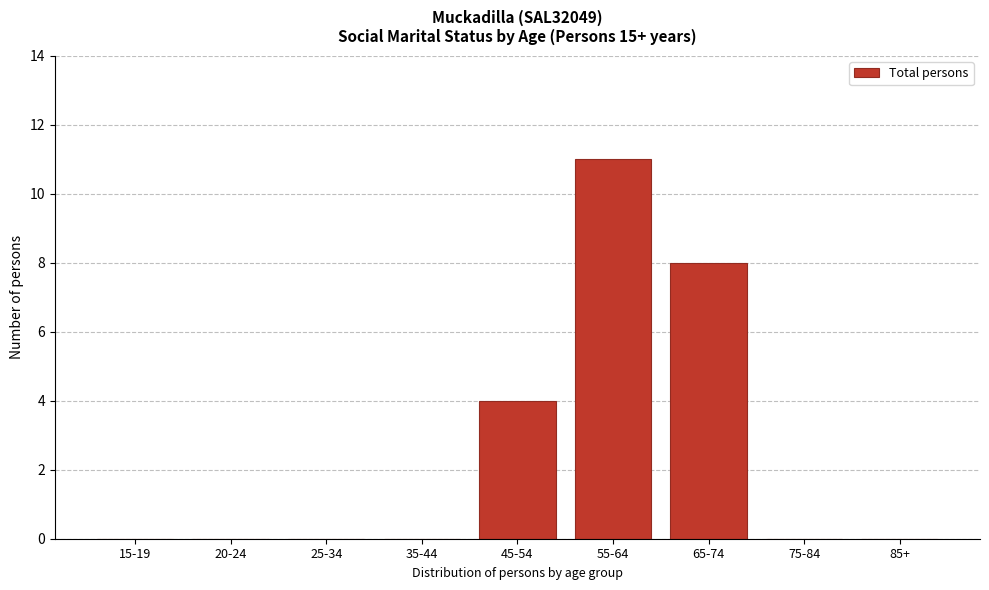

Reading right to left, extract all data points from this chart.

85+=0	75-84=0	65-74=8	55-64=11	45-54=4	35-44=0	25-34=0	20-24=0	15-19=0